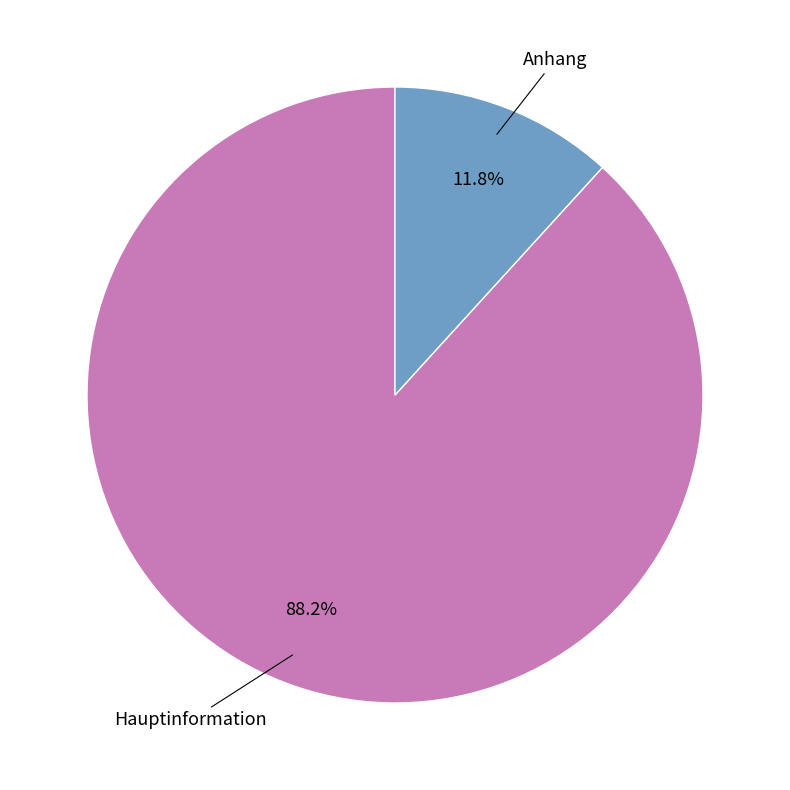

Which category has the biggest portion of the pie?

Hauptinformation